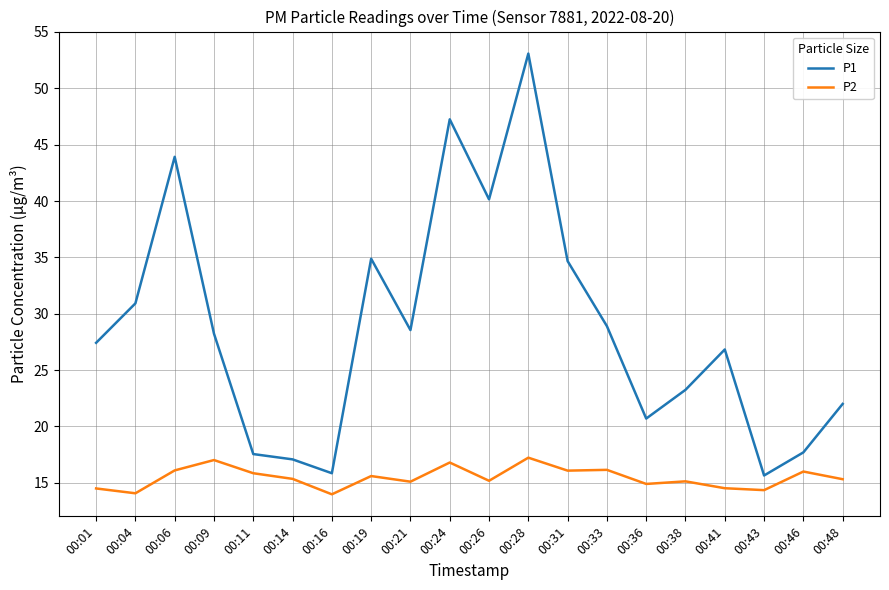

Rank the series by their average value, from lowest to highest.

P2, P1